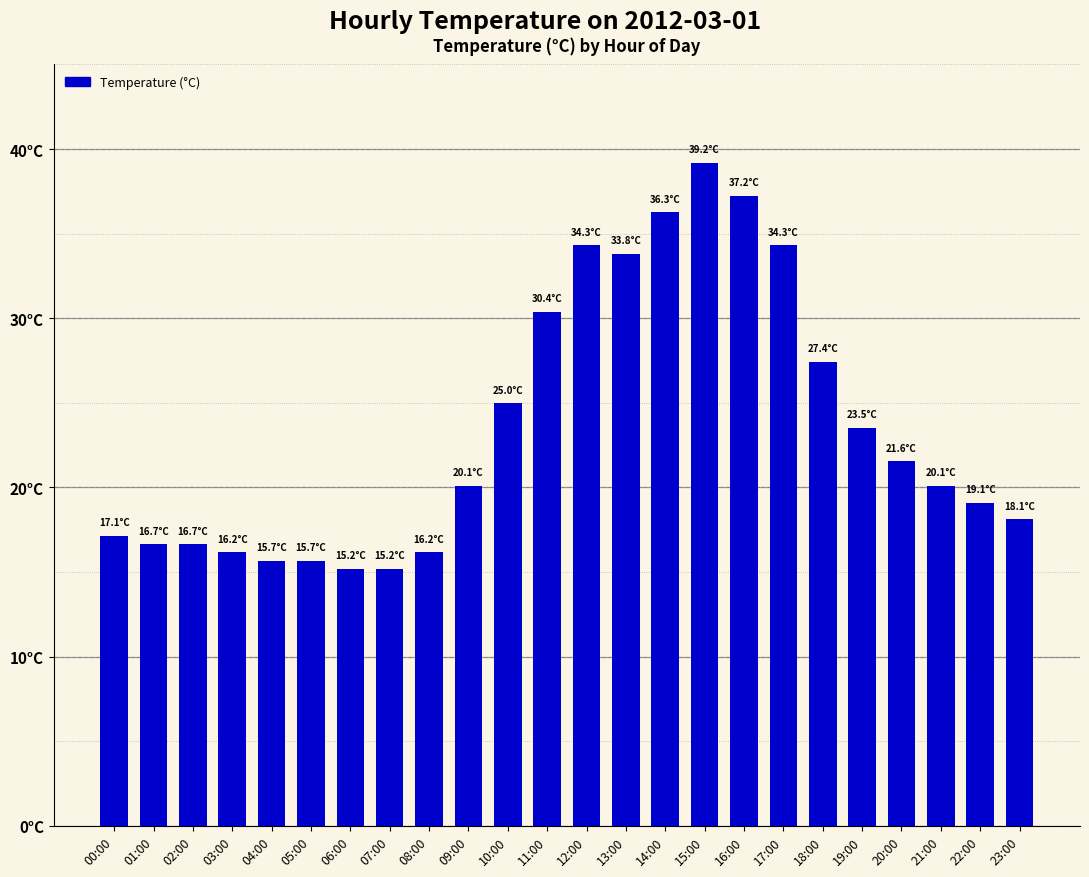

List the labels in order of value, largest first.

15:00, 16:00, 14:00, 12:00, 17:00, 13:00, 11:00, 18:00, 10:00, 19:00, 20:00, 09:00, 21:00, 22:00, 23:00, 00:00, 01:00, 02:00, 03:00, 08:00, 04:00, 05:00, 06:00, 07:00